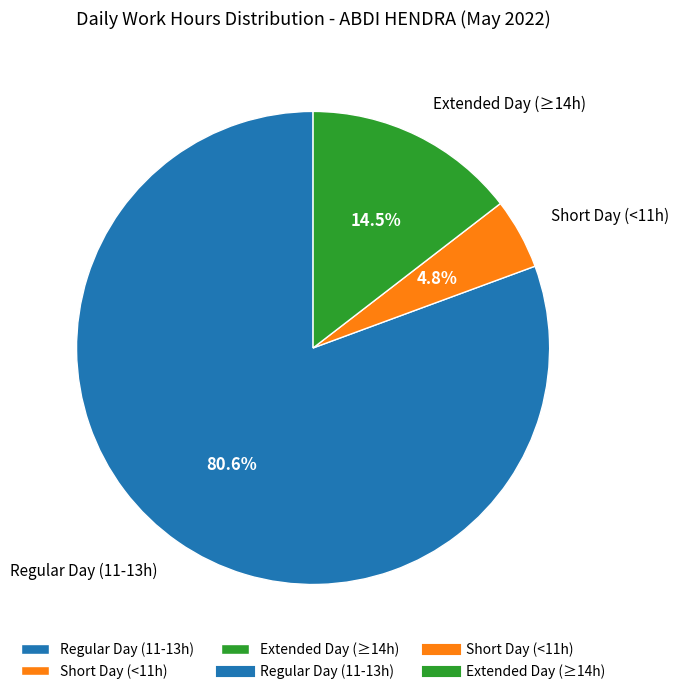

What portion of the pie excludes Short Day (<11h)?

95.2%